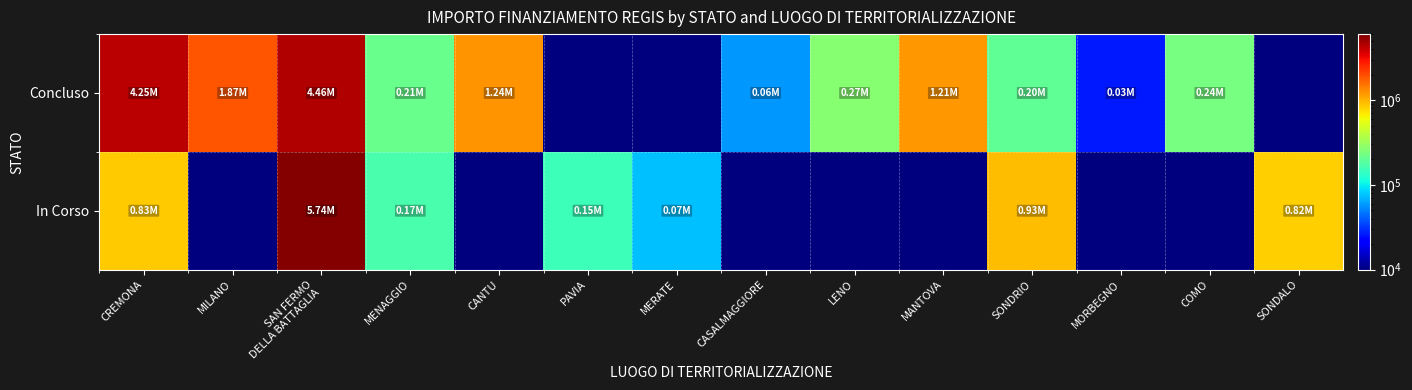

Which series changed the most between SONDRIO and COMO?

In Corso